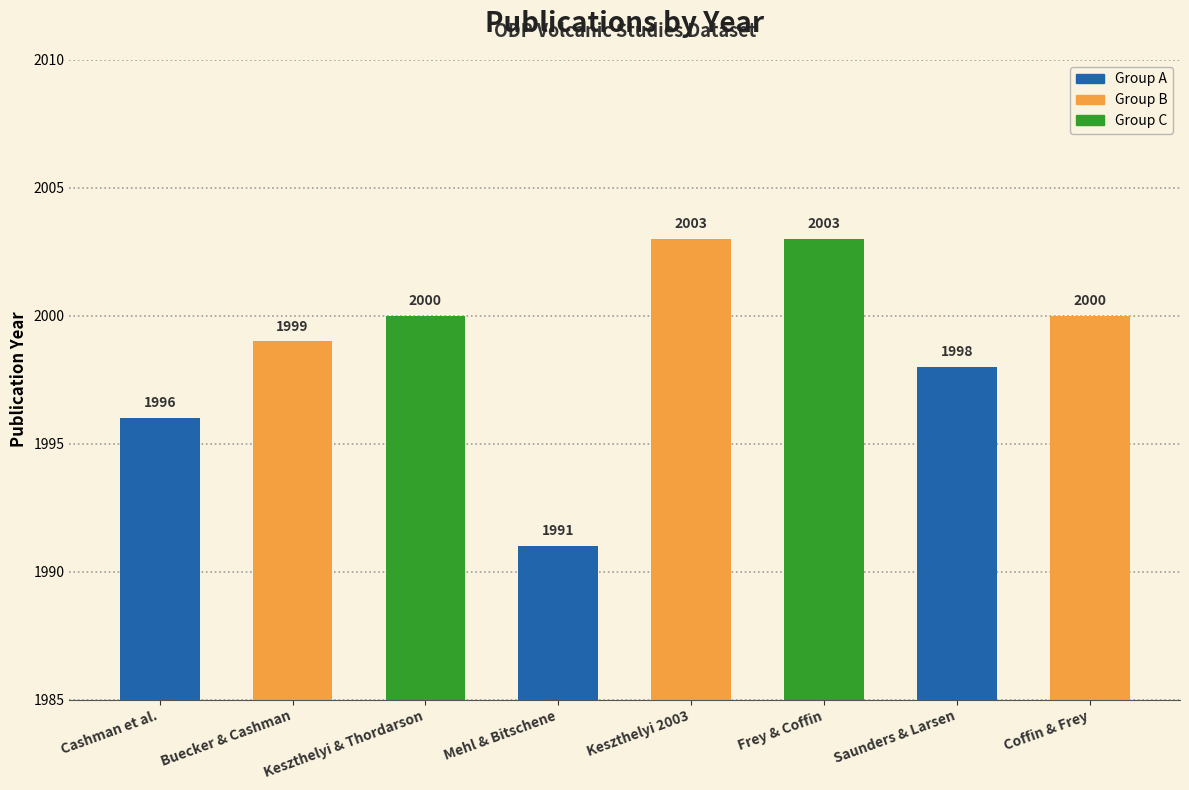

What is the change in value from Cashman et al. to Mehl & Bitschene?

-5